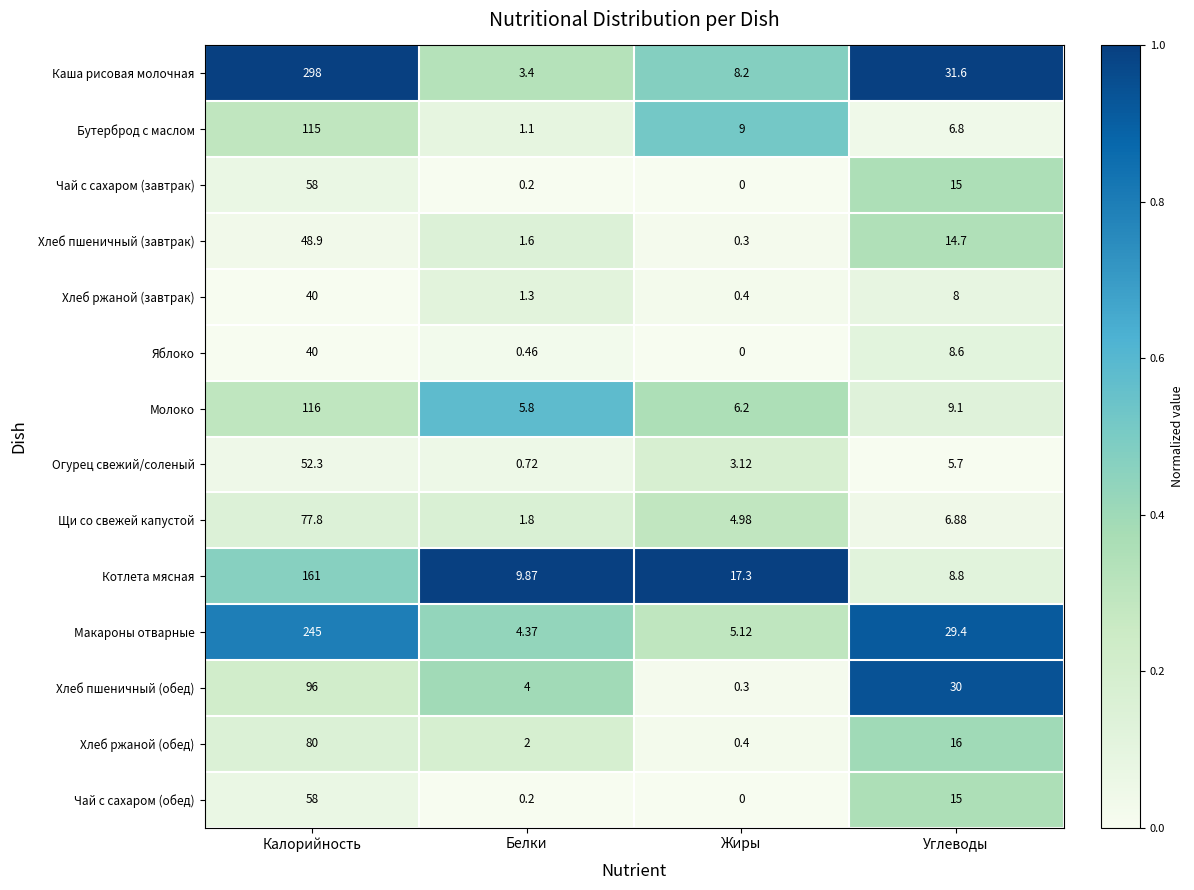

At which label is Макароны отварные closest to 124?

Углеводы